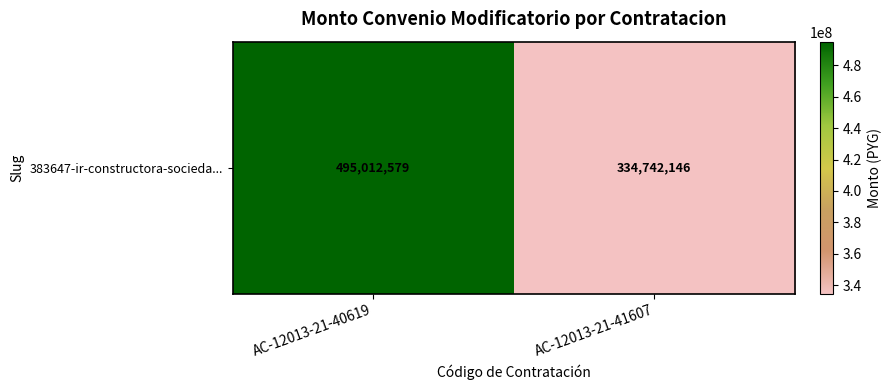

What is the ratio of the value at AC-12013-21-41607 to the value at AC-12013-21-40619?

0.7